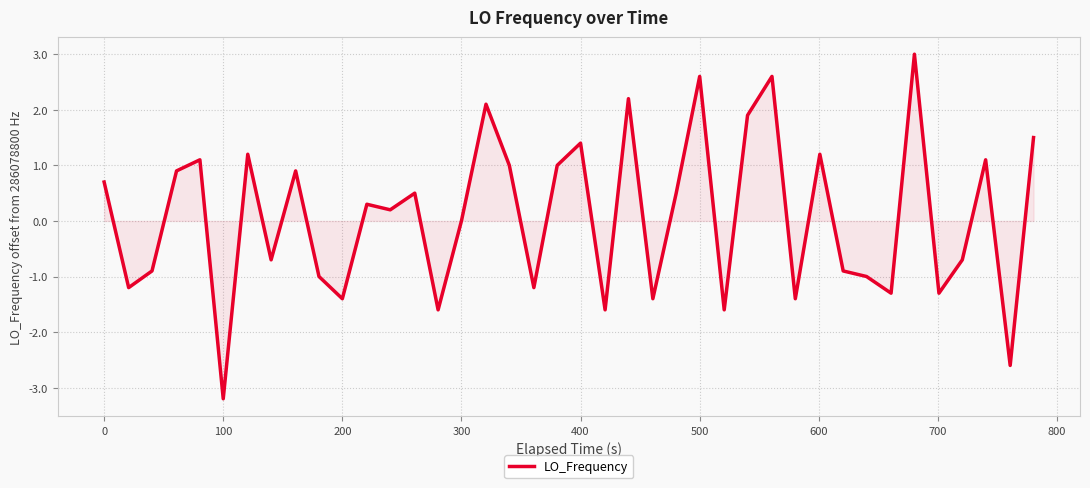

What is the average value?

0.1